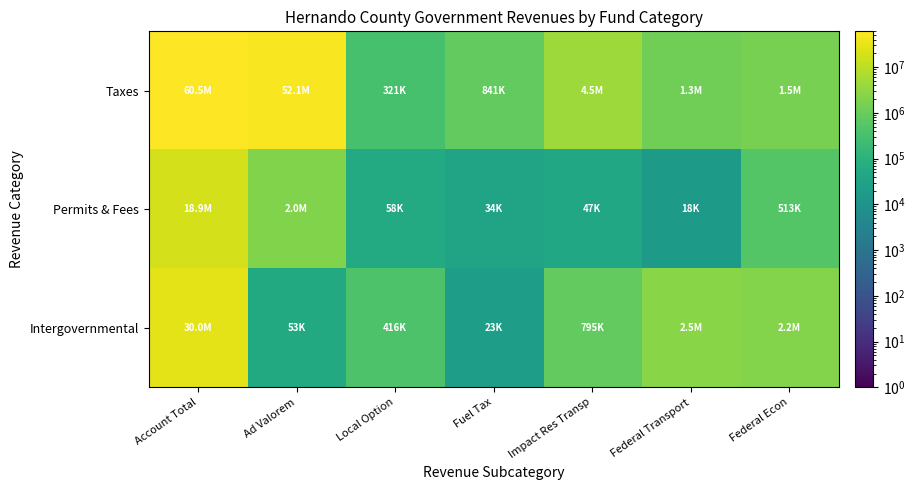

What is the minimum value shown in the chart?

17737